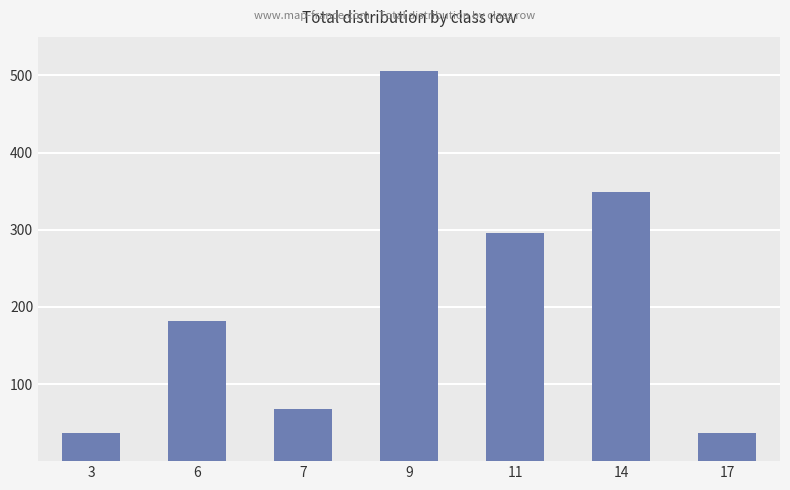

What is the difference between the second highest and minimum values?

312